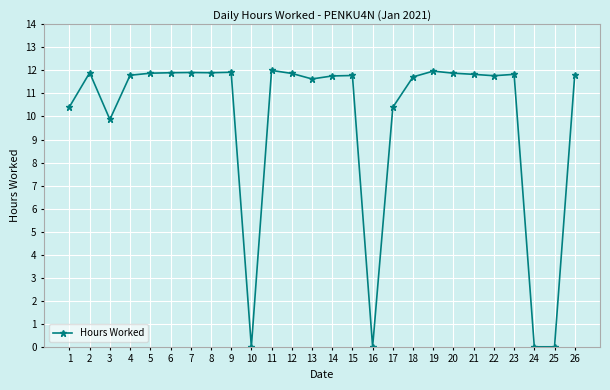

True or false: the data shows 21.0 at 14.

False